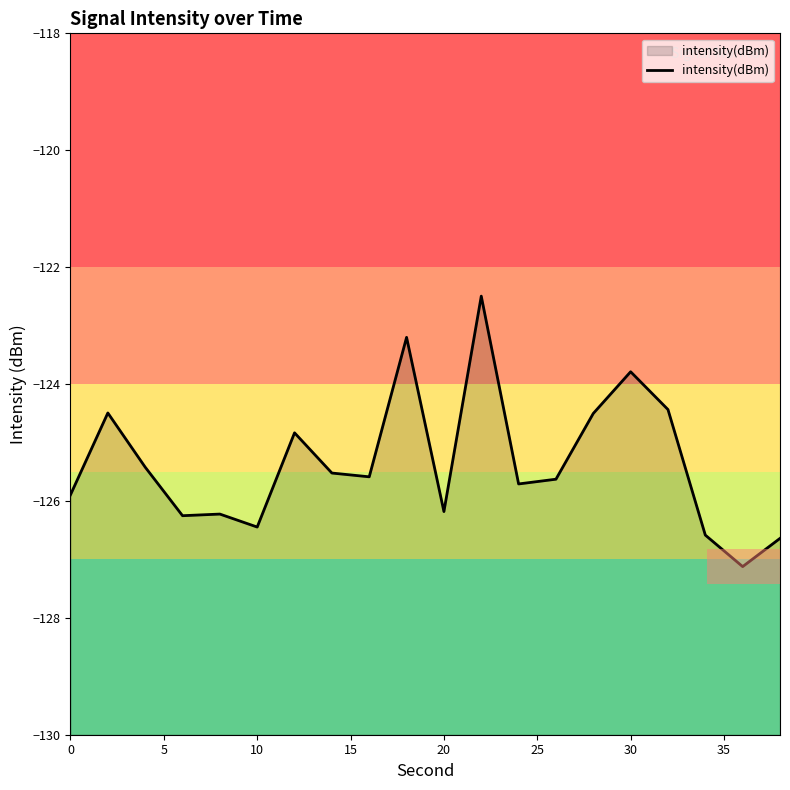

What is the approximate value at 10?

-126.4